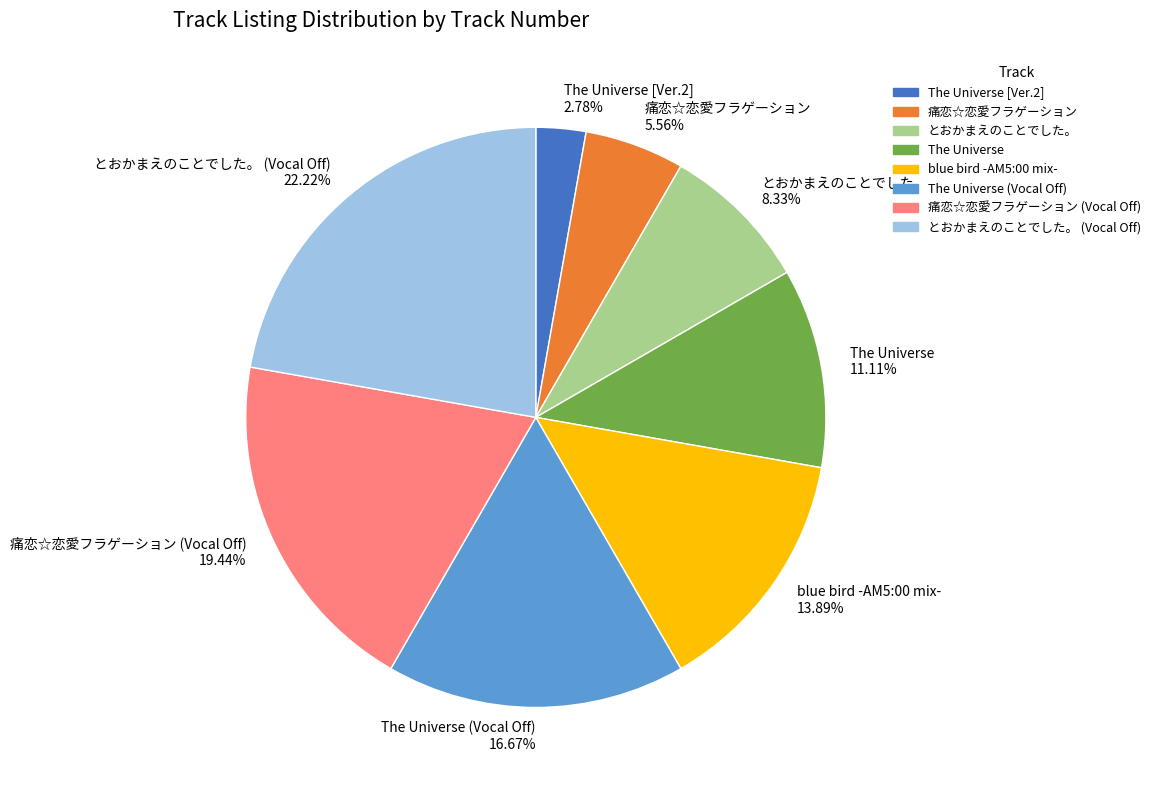

Does The Universe (Vocal Off) represent more than half of the total?

No